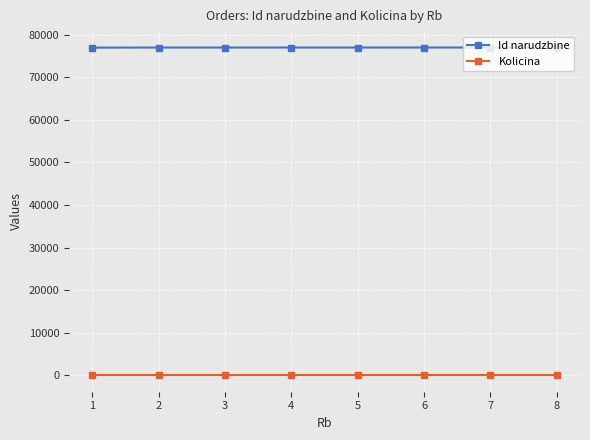

What is the greatest value displayed?

76995